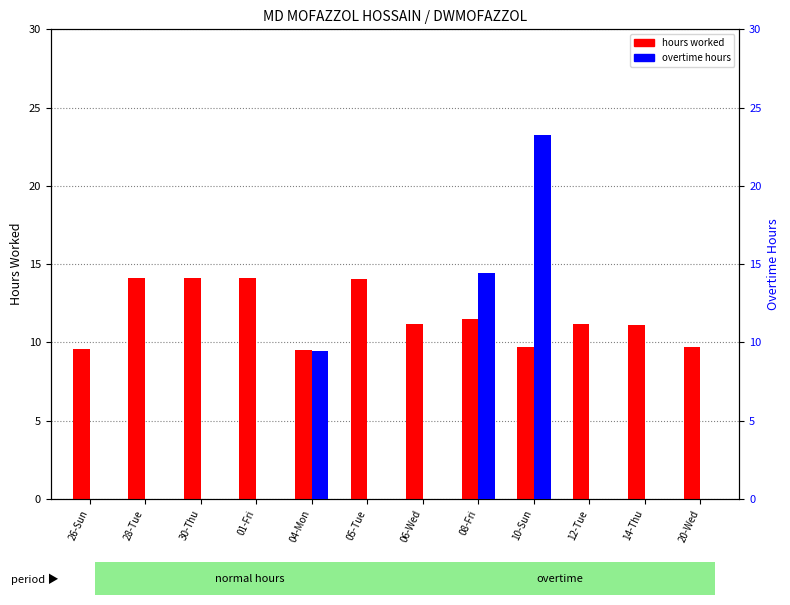

At how many categories does at least one series exceed 0?

12